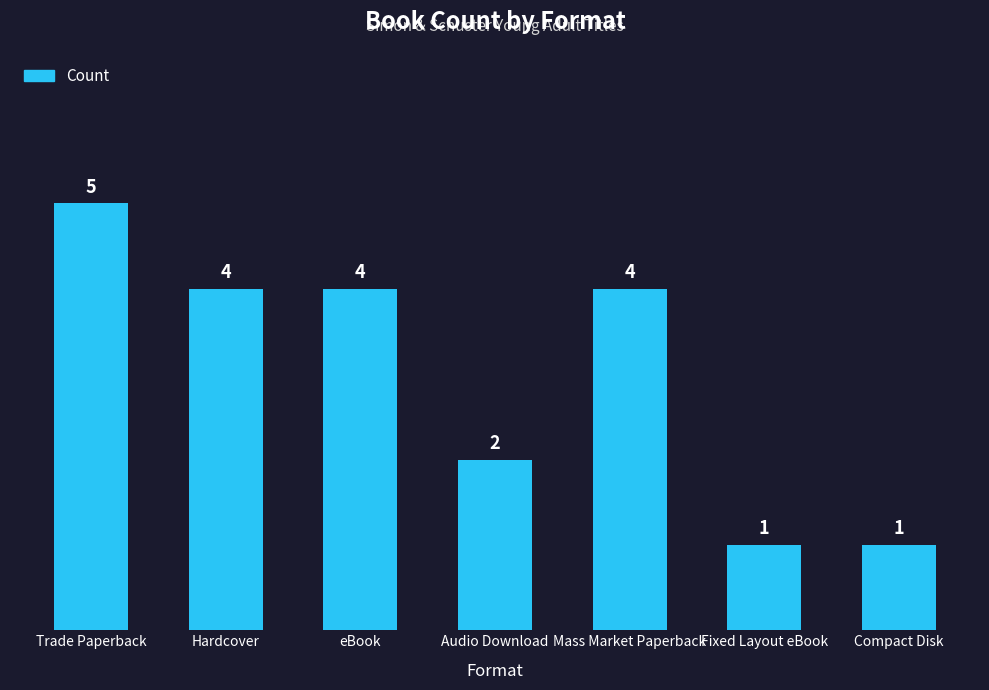

How many values are between 1 and 4?

6